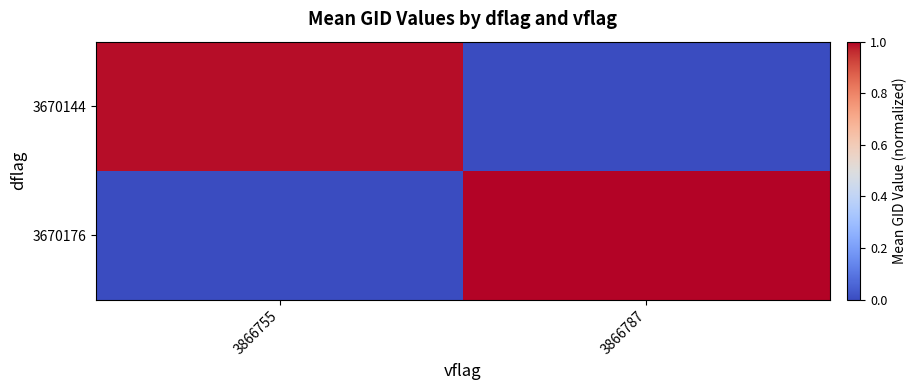

Reading left to right, list all the values displayed in this chart.

3670144: 3866755=1.0	3866787=0.0
3670176: 3866755=0.0	3866787=1.0